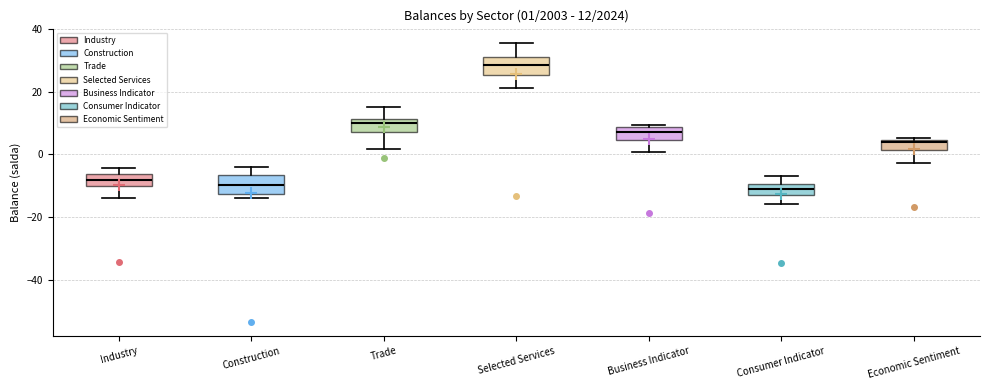

Which box's median line is the highest?

Selected Services